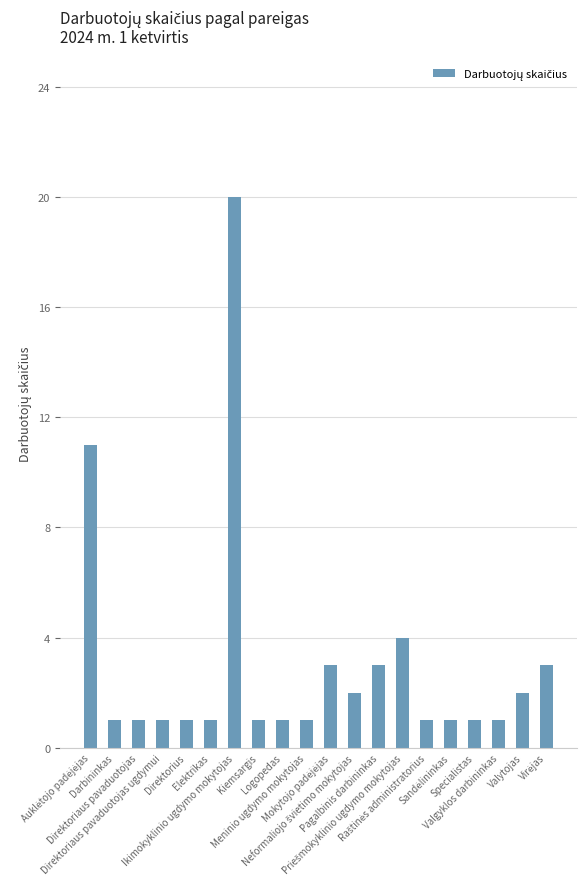

What is the value of the 2nd bar from the left?

1